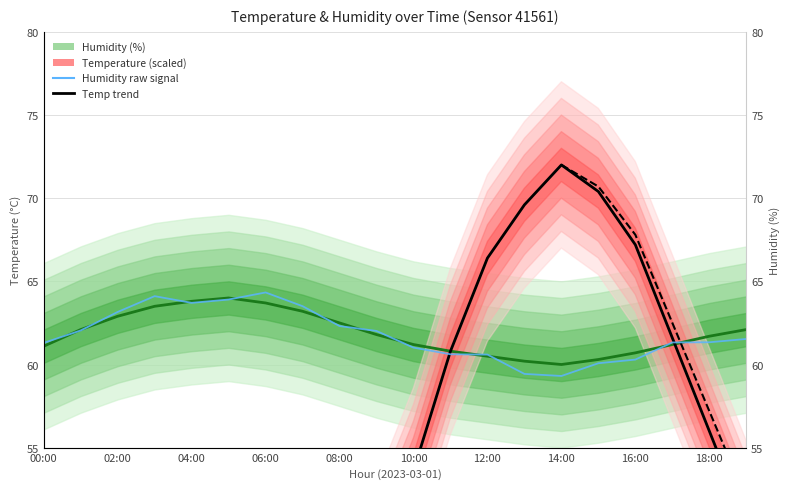

True or false: Humidity (%) has a value of 82.9 at 06:00.

False